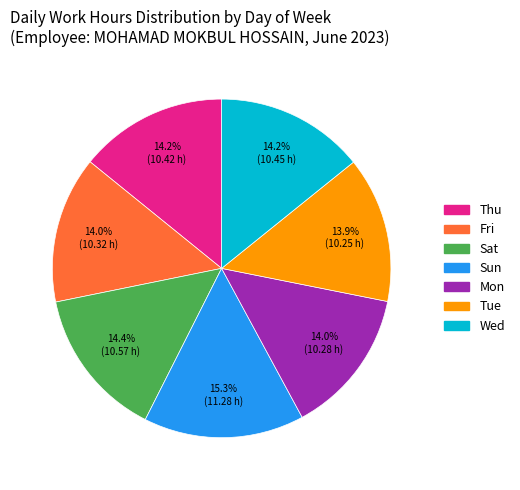

To the nearest percent, what percentage of the pie is Mon?

14%